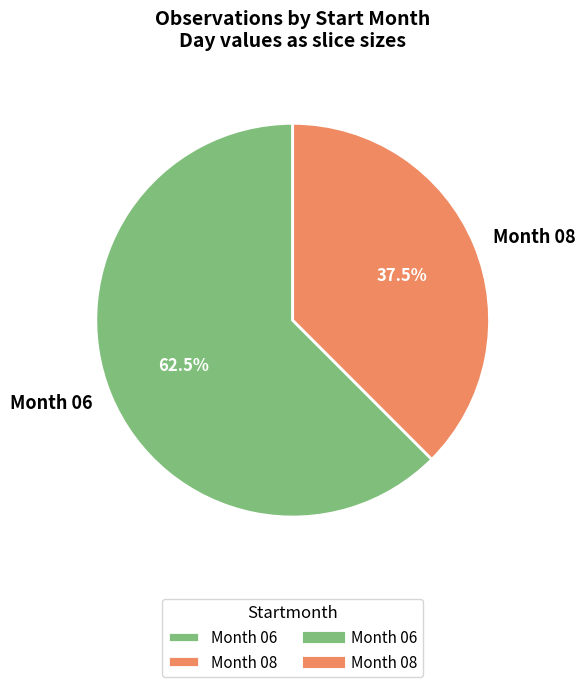

How many segments does this pie chart have?

2